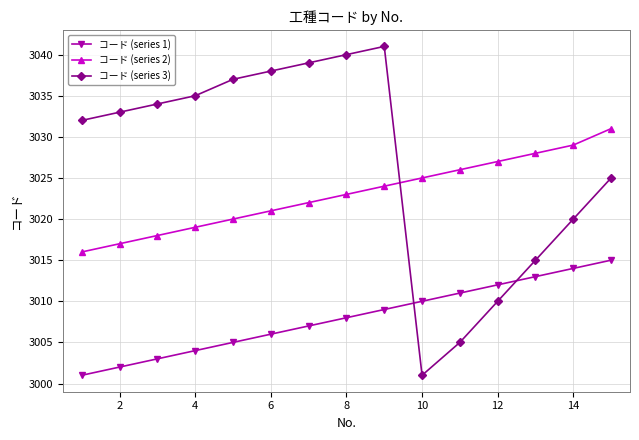

List the series in order of their overall mean, highest first.

コード (series 3), コード (series 2), コード (series 1)